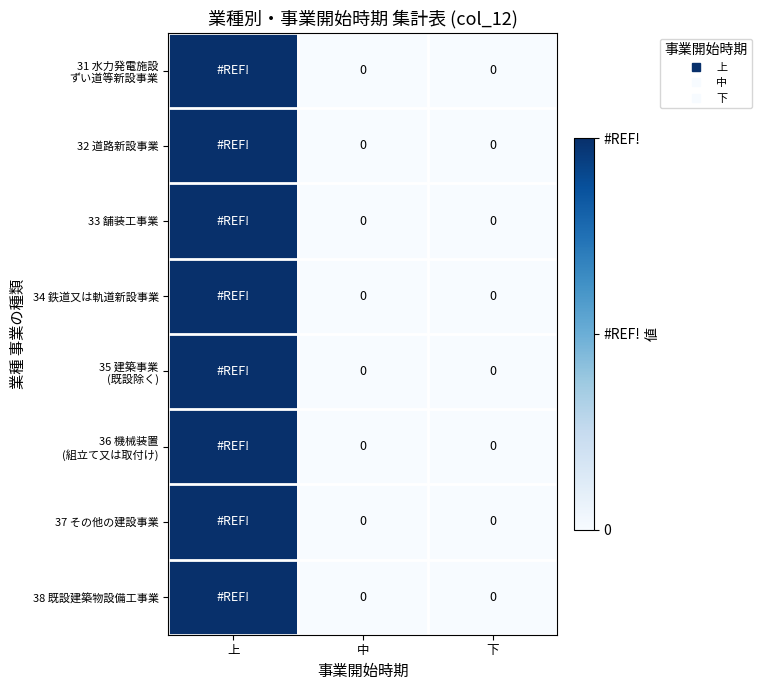

What is the maximum value shown in the chart?

1